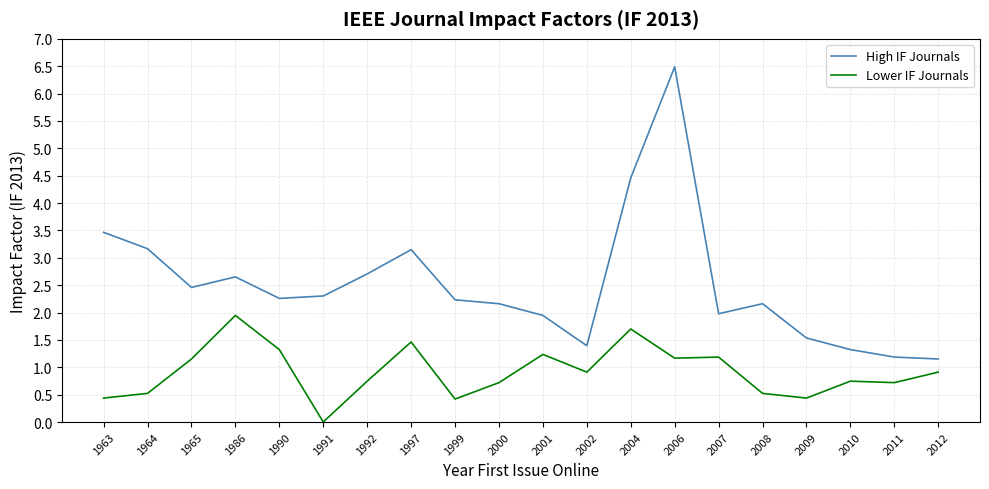

At how many categories does at least one series exceed 5?

1